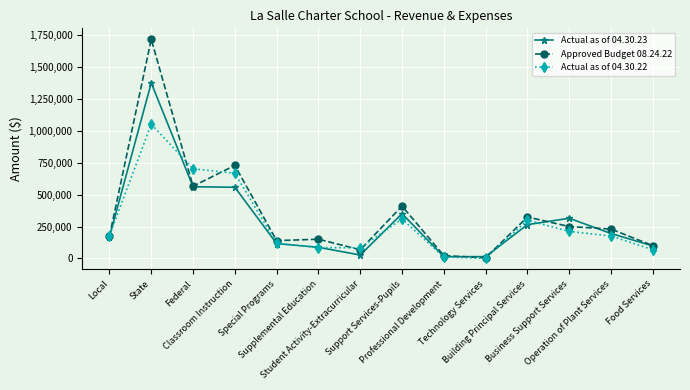

What is the greatest value displayed?

1714350